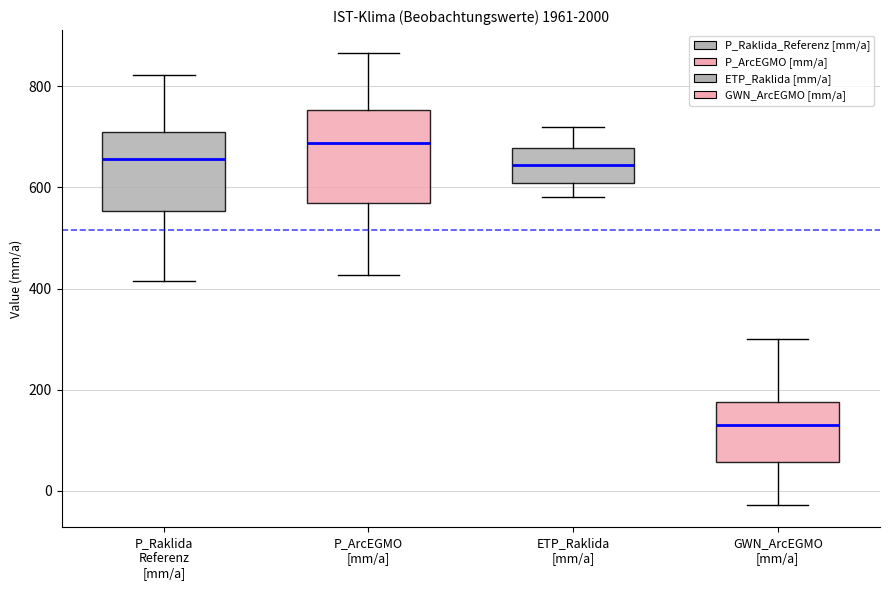

Which box's median line is the lowest?

GWN_ArcEGMO [mm/a]